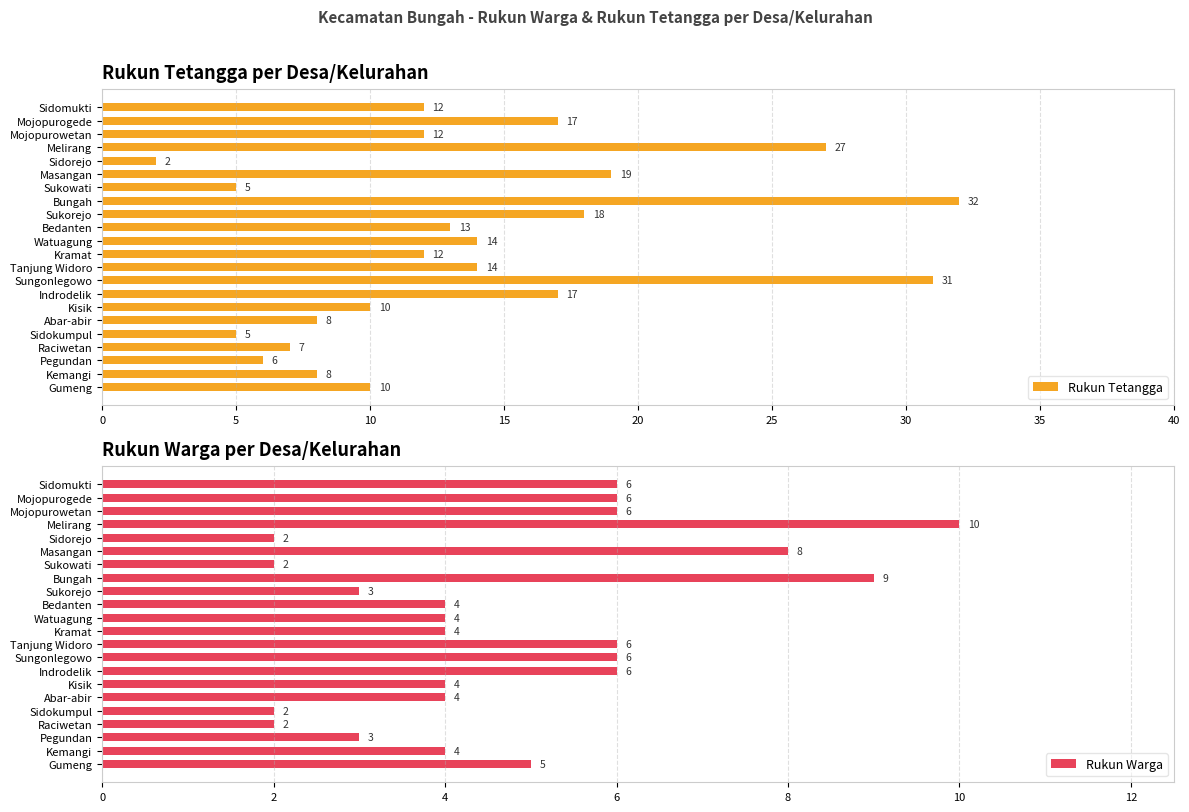

What are all the series names shown in the legend?

Rukun Tetangga, Rukun Warga